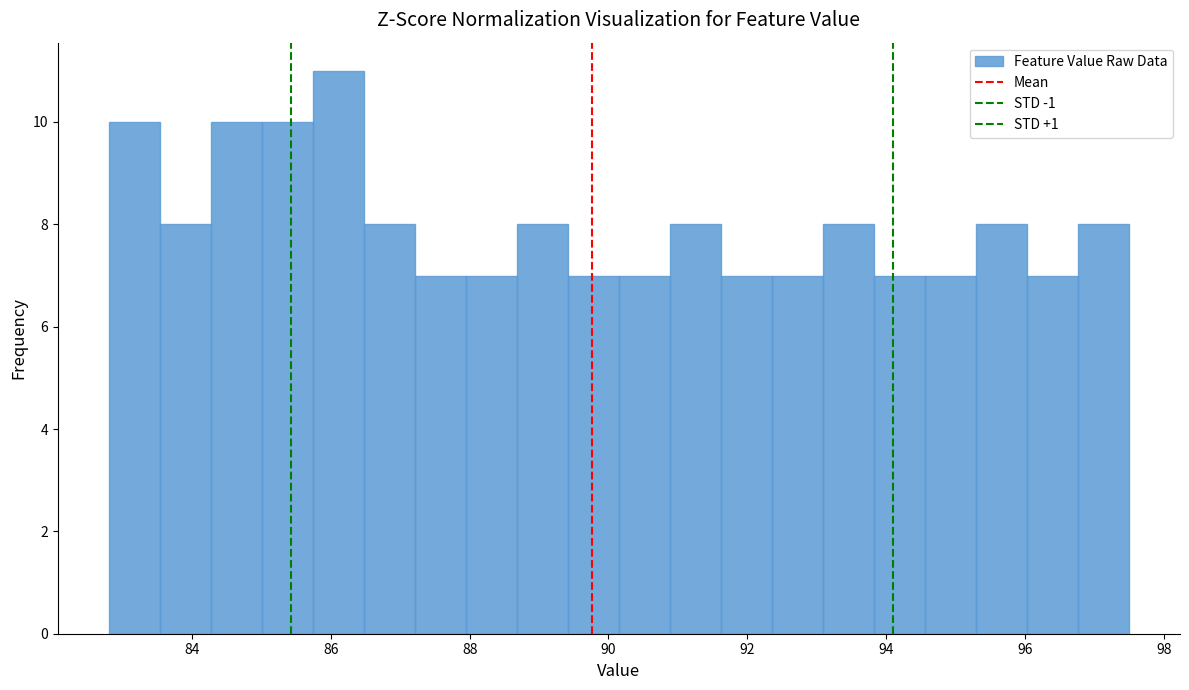

Around what value on the x-axis is the tallest bar? Give the approximate position of its centre, as read against the axis.

86.2